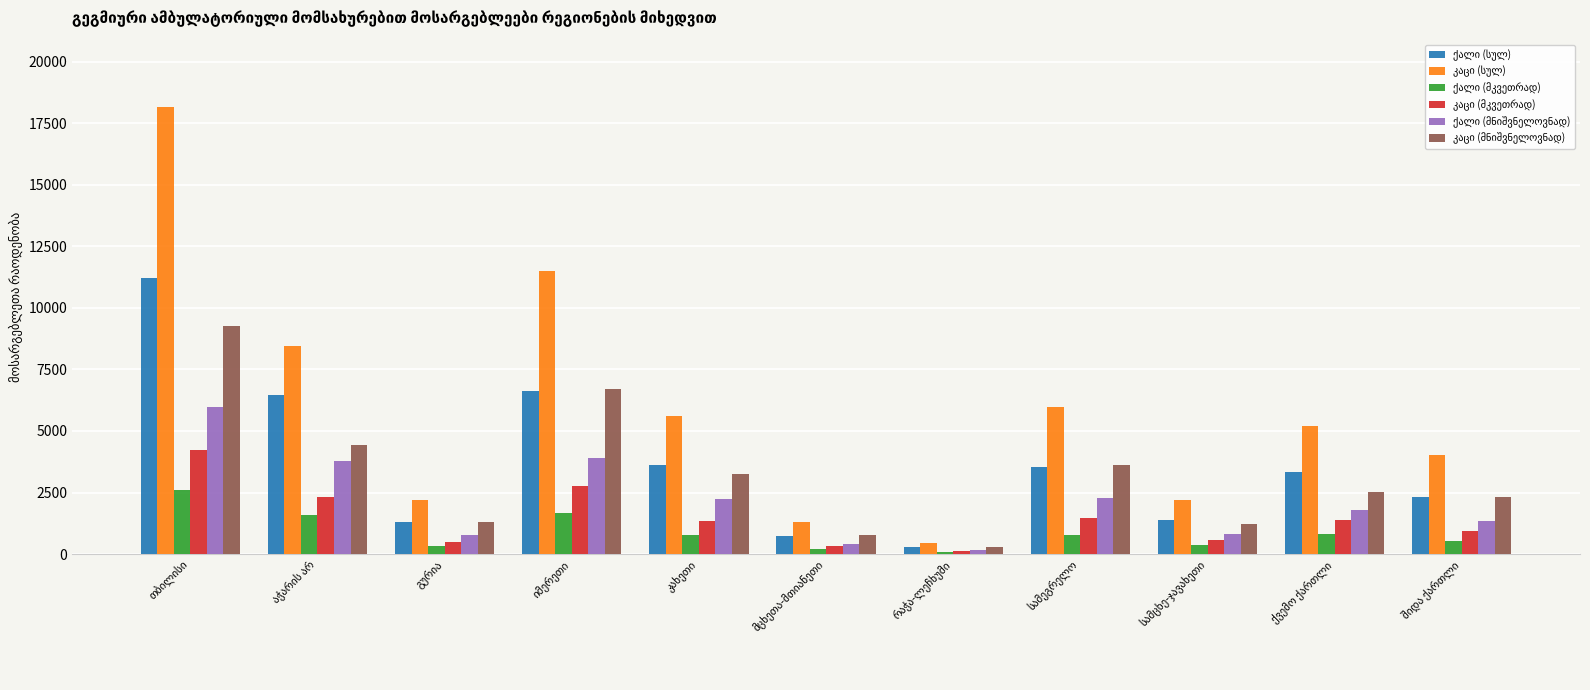

Which category has the lowest value in the ქალი (სულ) series?

რაჭა-ლეჩხუმი